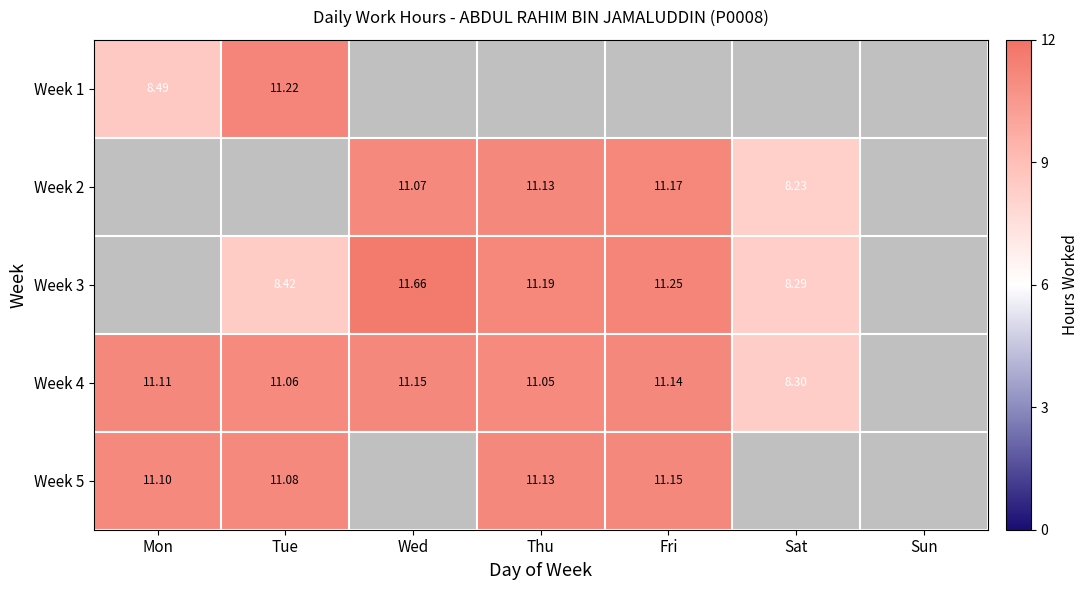

What is the sum of the Week 3 values at Wed and Tue?

20.1